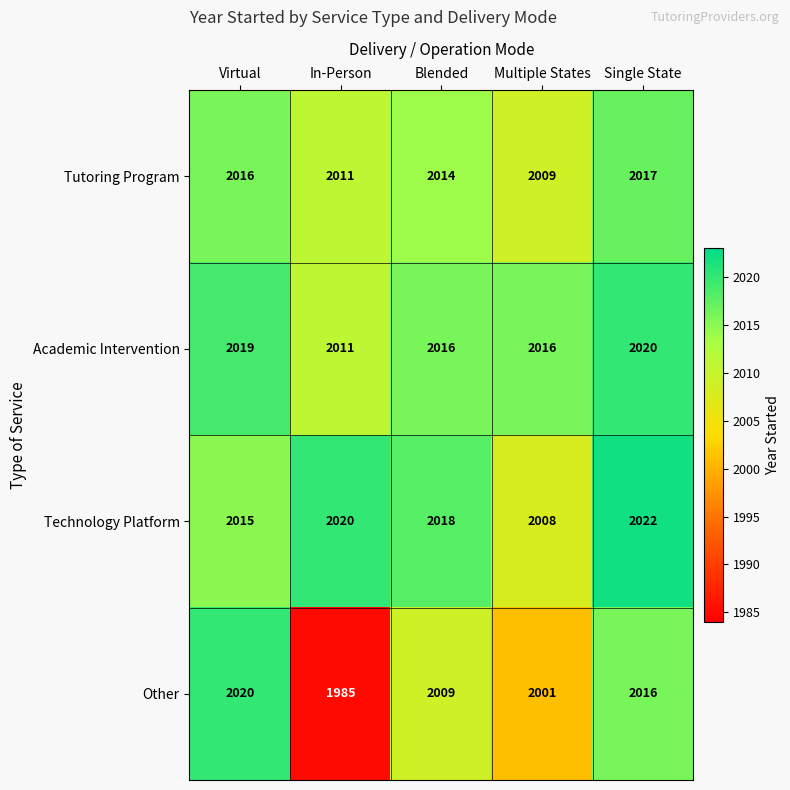

At how many categories does at least one series exceed 1990?

5